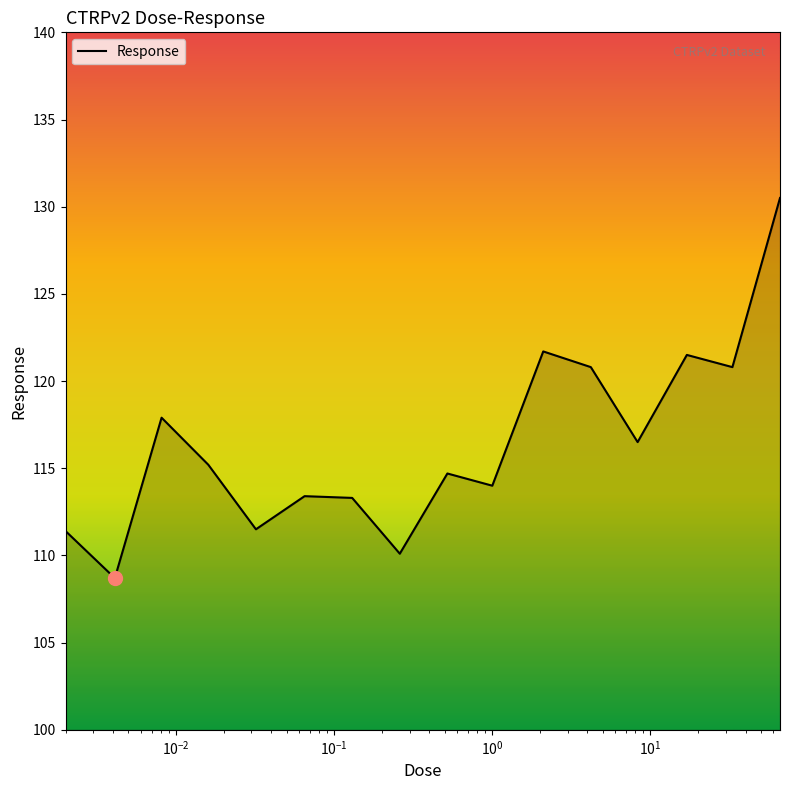

What is the smallest value displayed?

108.7